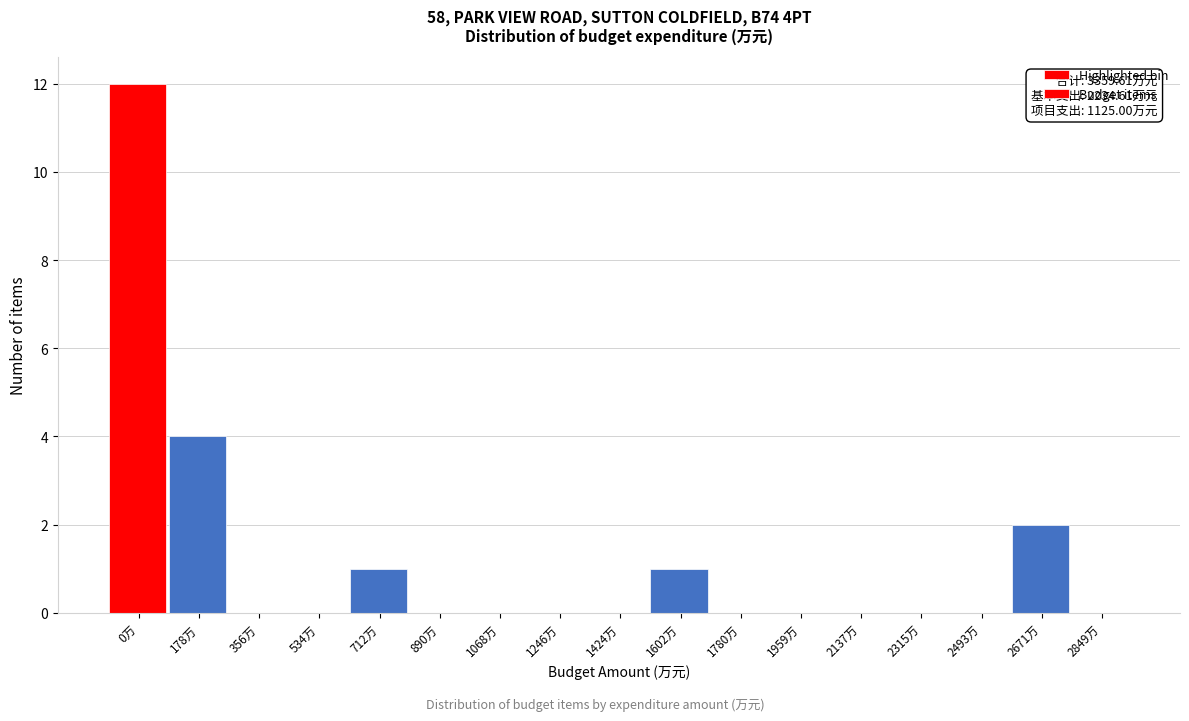

Reading right to left, list all the values displayed in this chart.

2849万=0	2671万=2	2493万=0	2315万=0	2137万=0	1959万=0	1780万=0	1602万=1	1424万=0	1246万=0	1068万=0	890万=0	712万=1	534万=0	356万=0	178万=4	0万=12